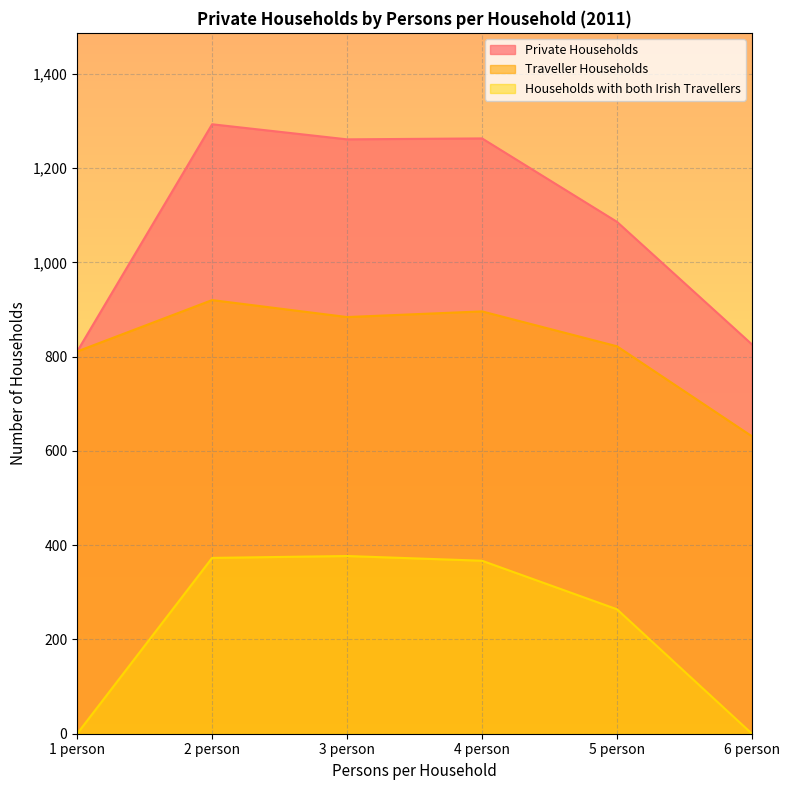

What is the total value across all series at 4 person?

2526